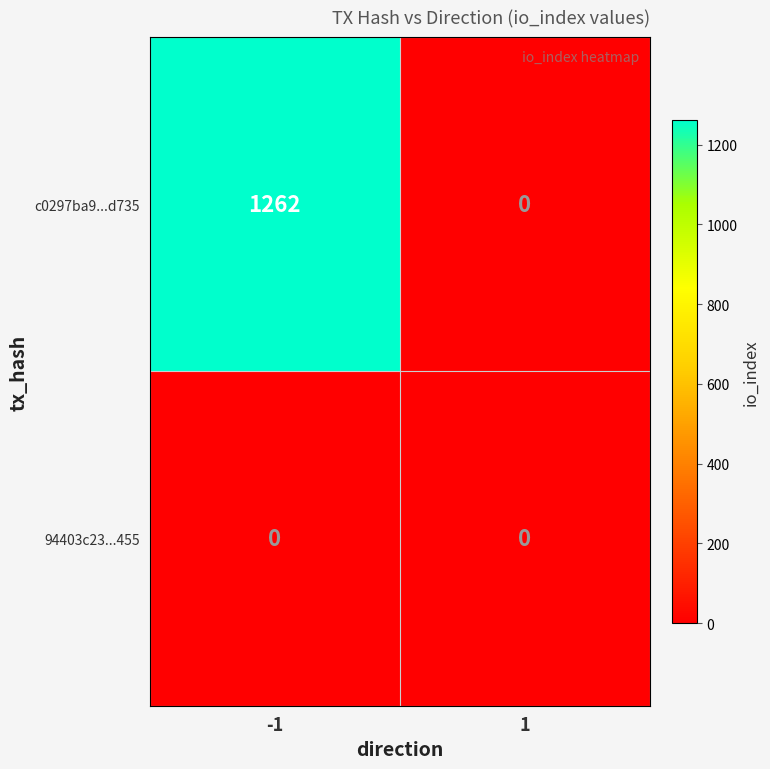

Which series has the largest total across all categories?

c0297ba9...d735